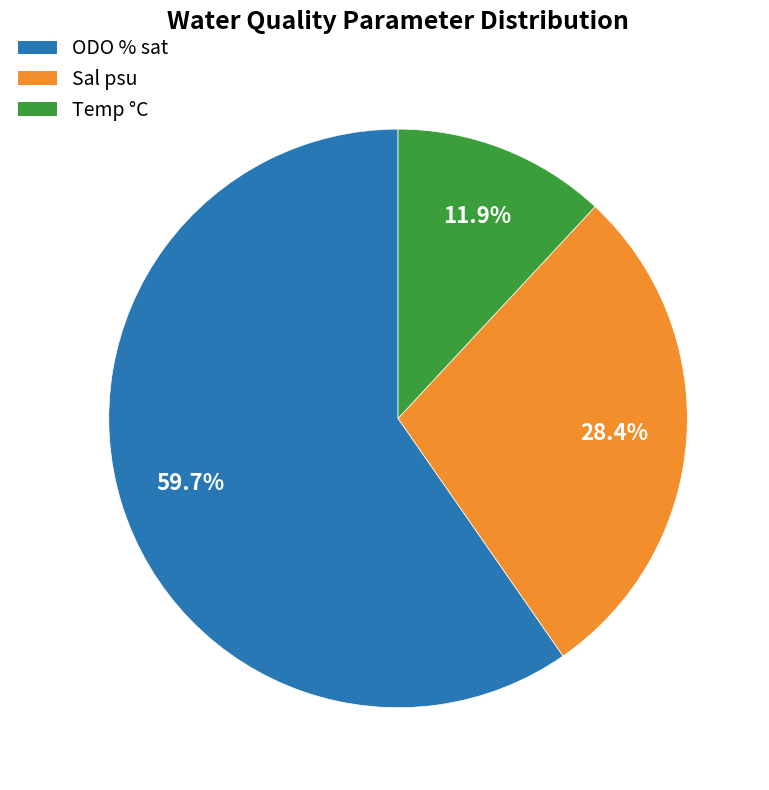

How many segments does this pie chart have?

3